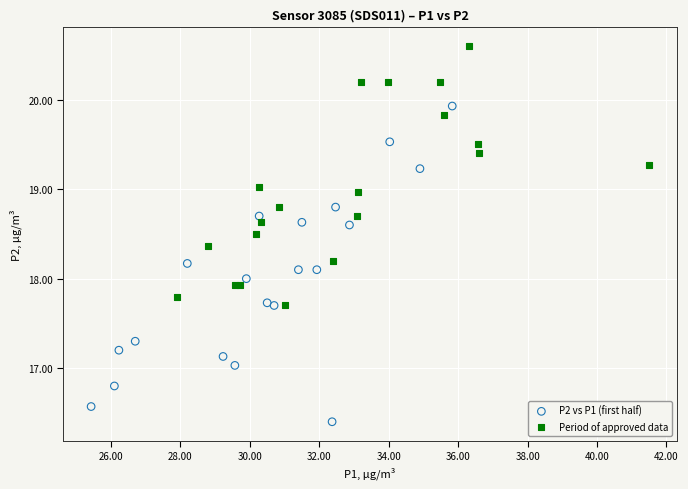

Which series contains the highest Y value?

Period of approved data